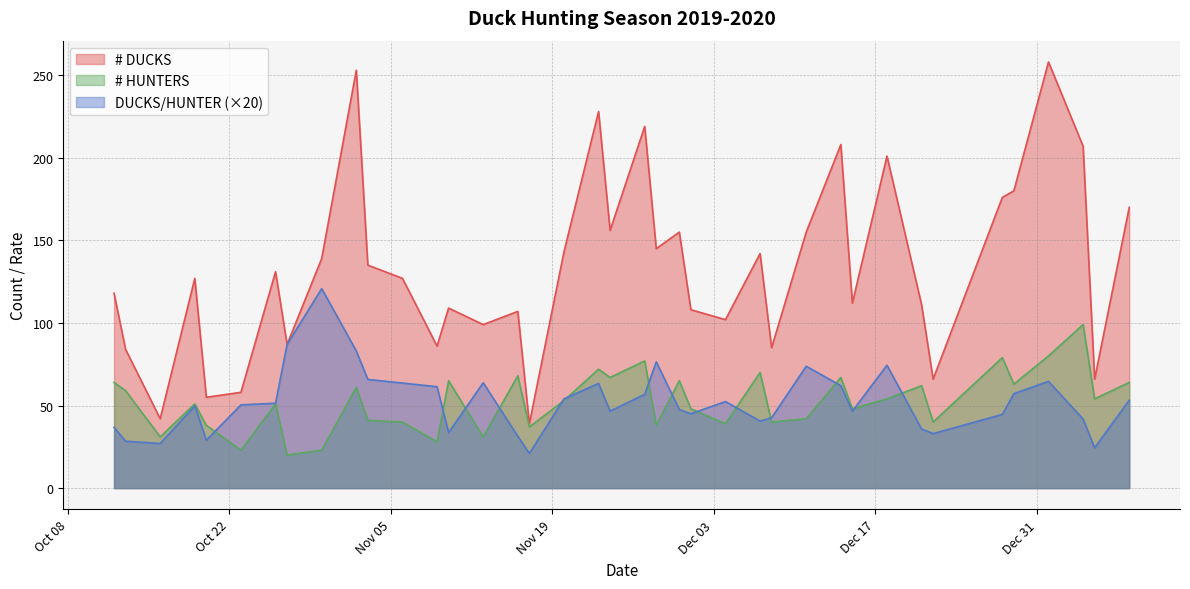

Is it true that # HUNTERS equals 79.0 at 2019-12-28?

True